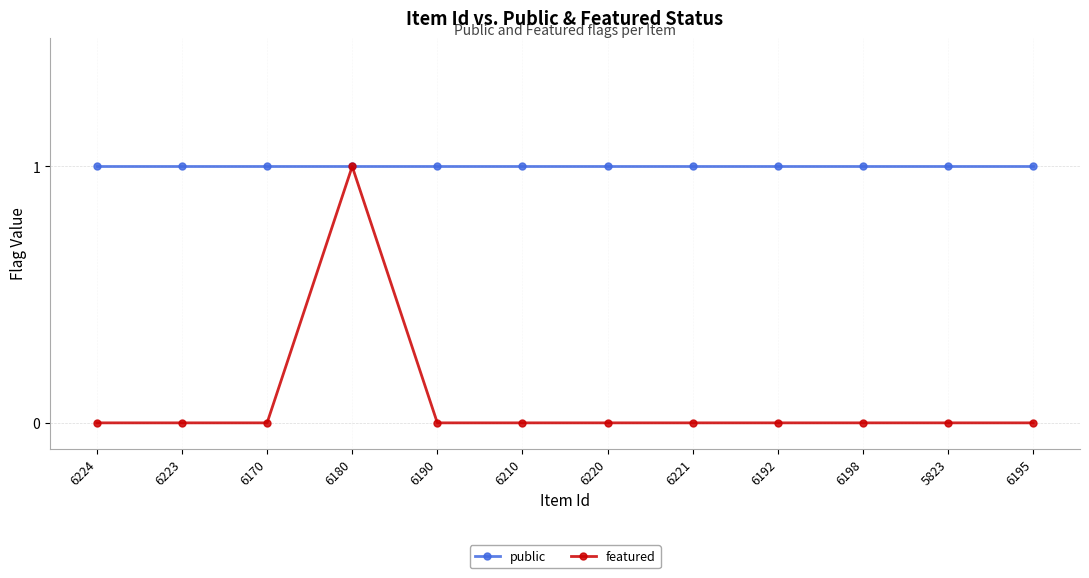

Reading left to right, transcribe all the data shown in this chart.

public: 6224=1	6223=1	6170=1	6180=1	6190=1	6210=1	6220=1	6221=1	6192=1	6198=1	5823=1	6195=1
featured: 6224=0	6223=0	6170=0	6180=1	6190=0	6210=0	6220=0	6221=0	6192=0	6198=0	5823=0	6195=0